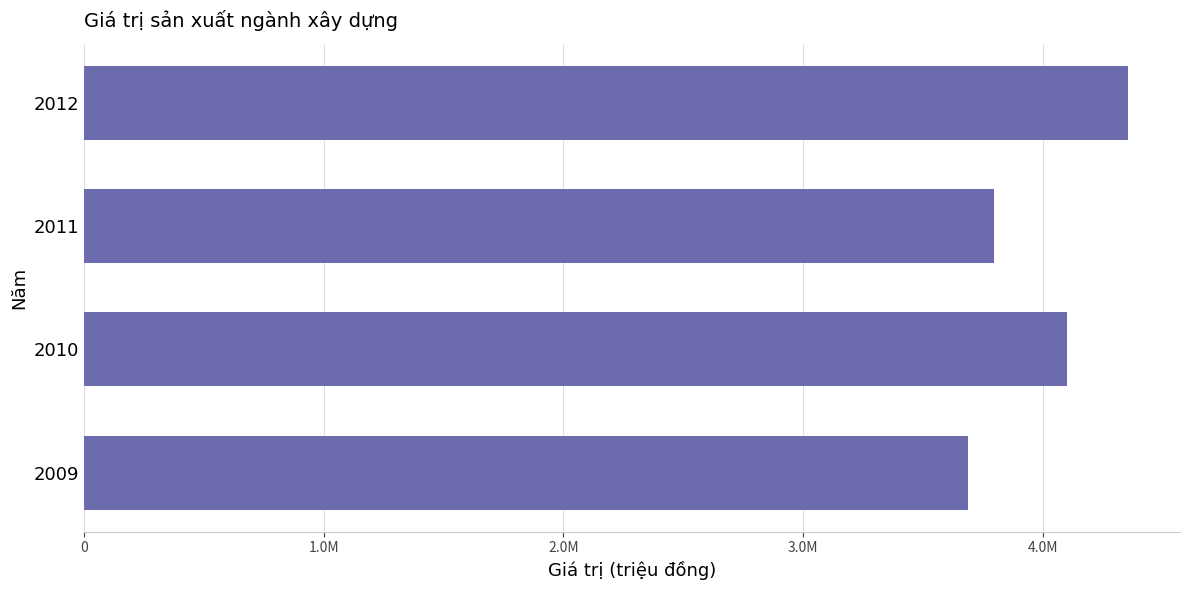

Are the bars grouped side by side (vs. stacked)?

No